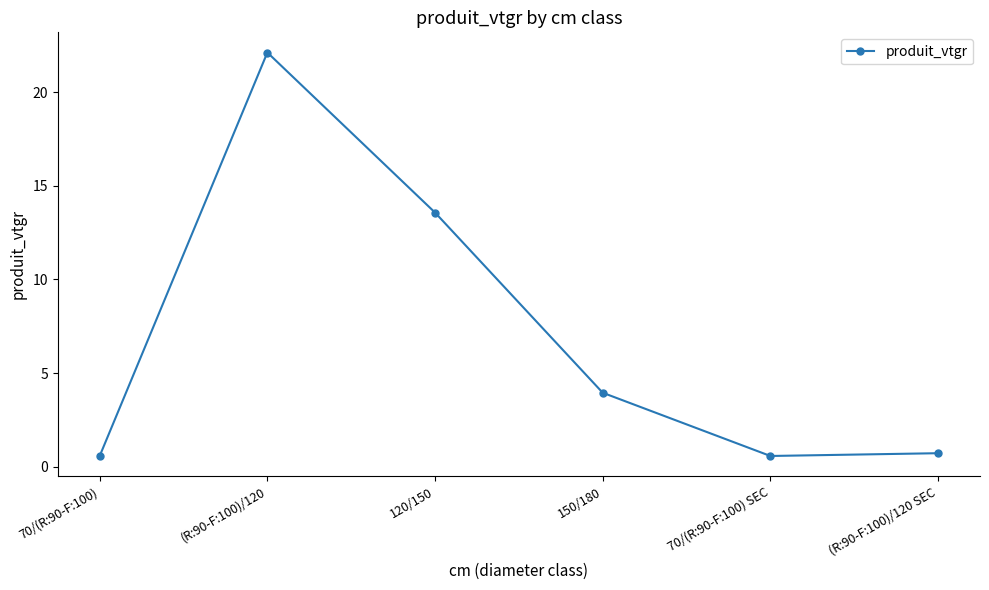

What is the label of the 5th point from the right?

(R:90-F:100)/120